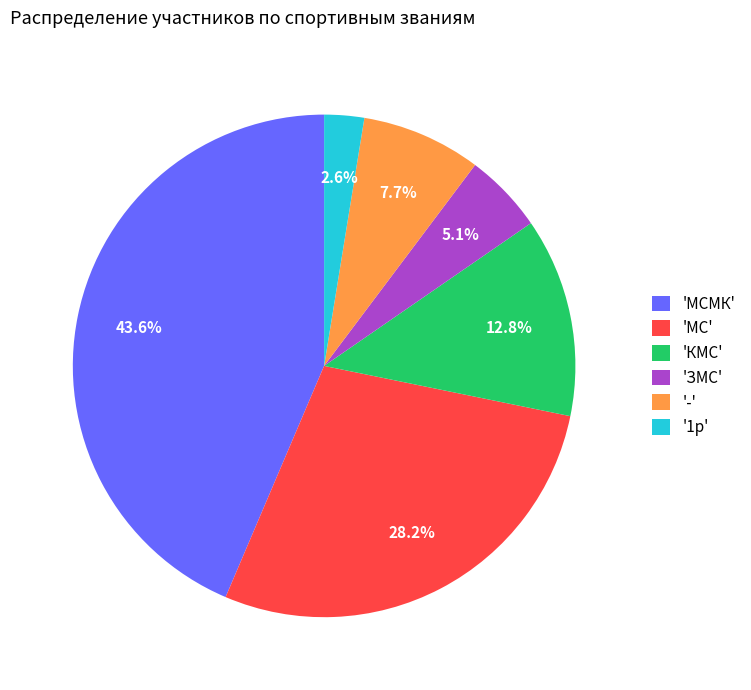

Do 'ЗМС' and 'КМС' together represent more than half of the pie?

No